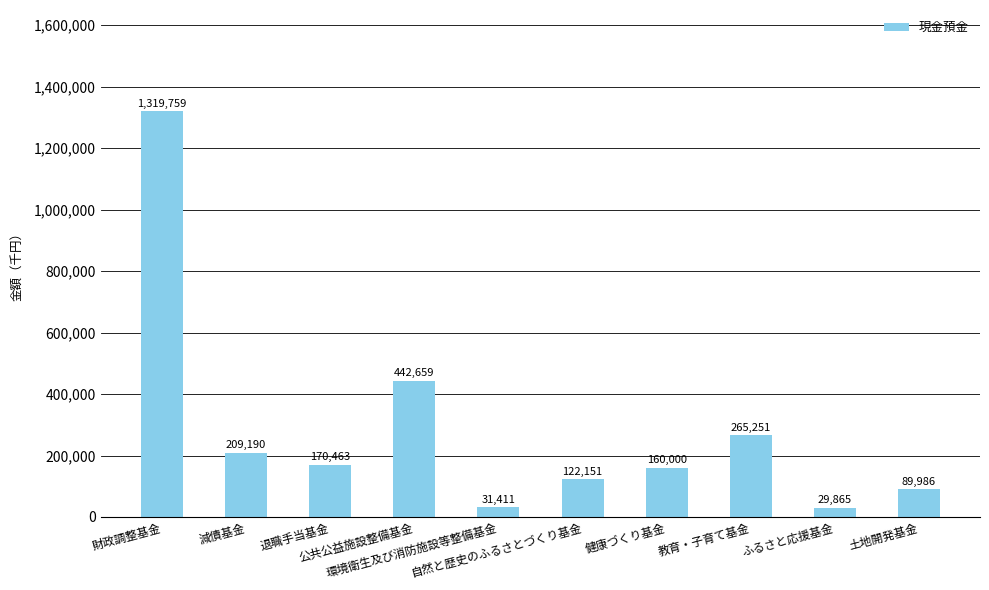

What is the label of the 8th bar from the right?

退職手当基金